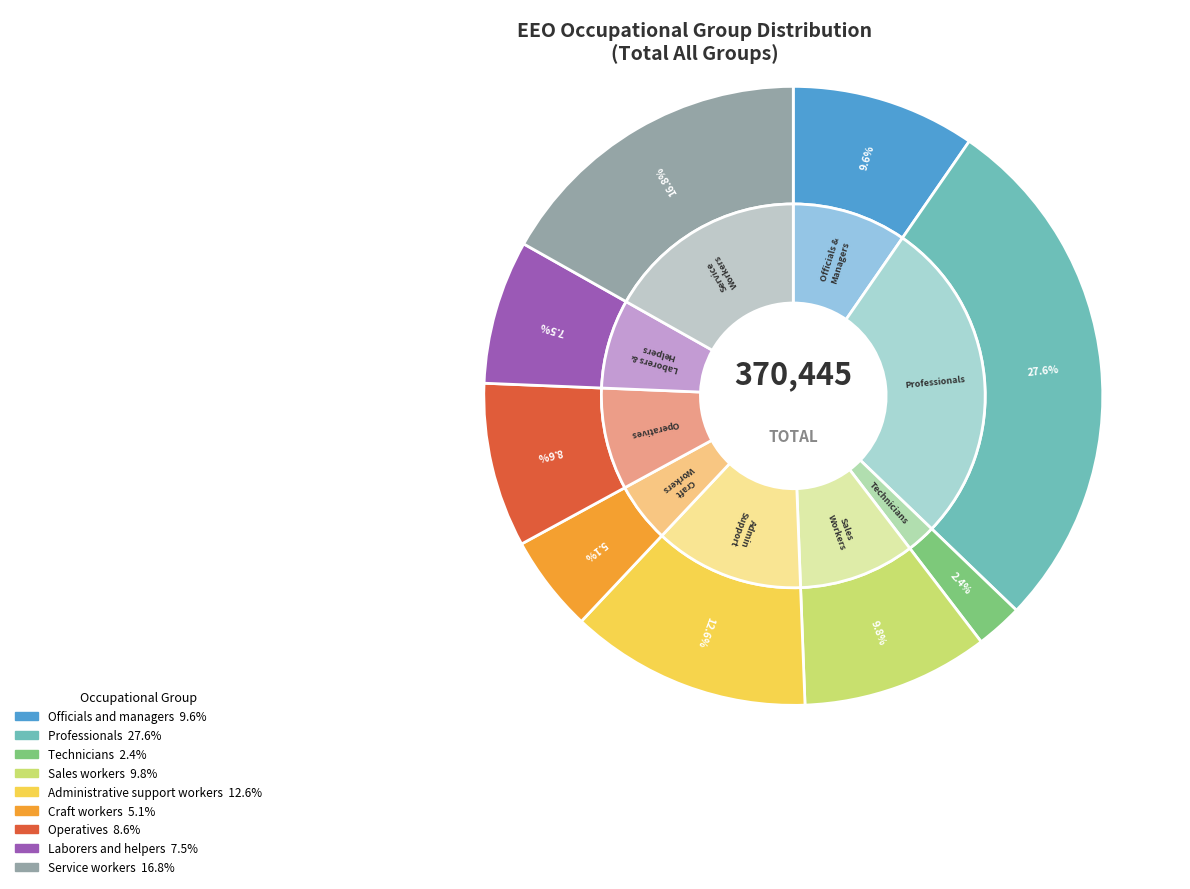

To the nearest percent, what is the average slice percentage?

11%